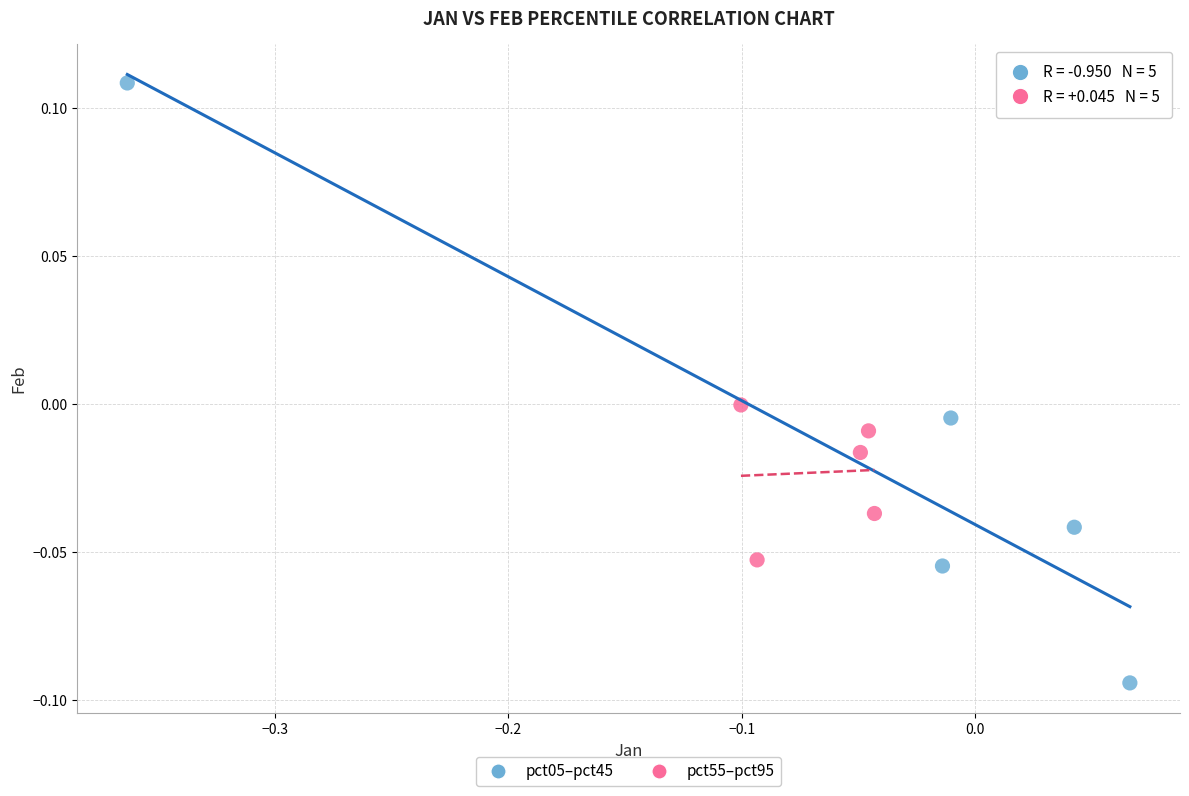

Which series contains the highest Y value?

pct05–pct45